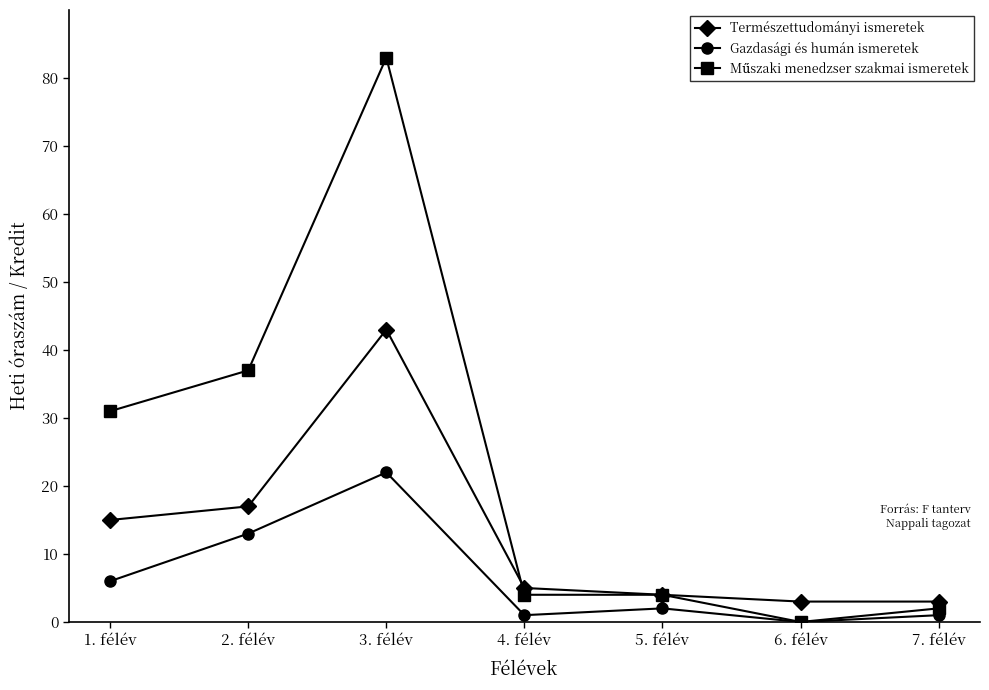

What is the sum of the Természettudományi ismeretek values at 5. félév and 7. félév?

7